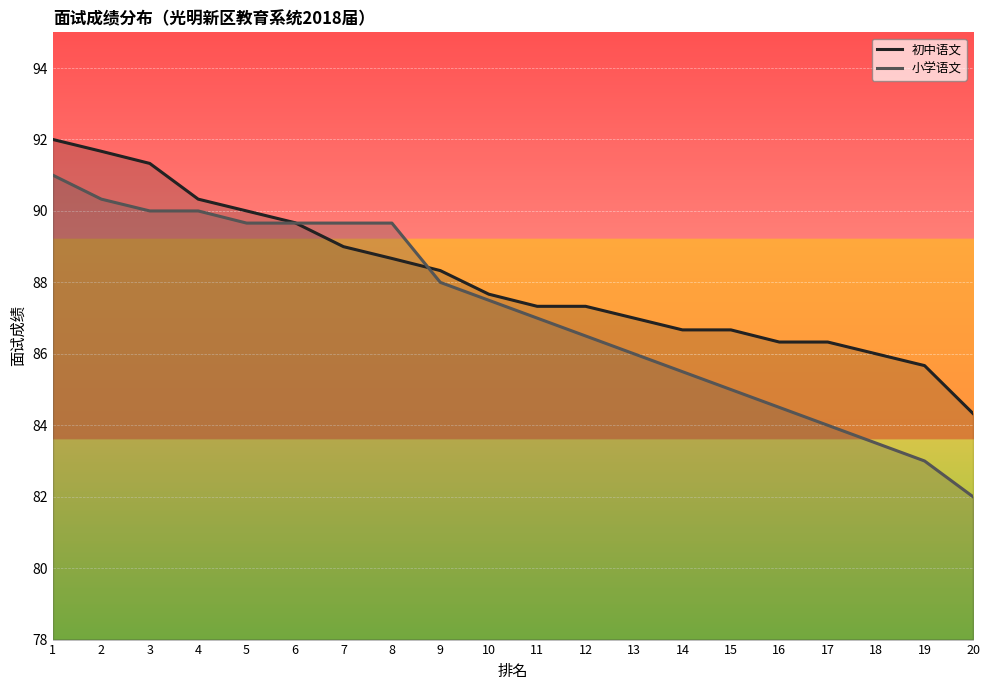

How many lines are shown in the chart?

2